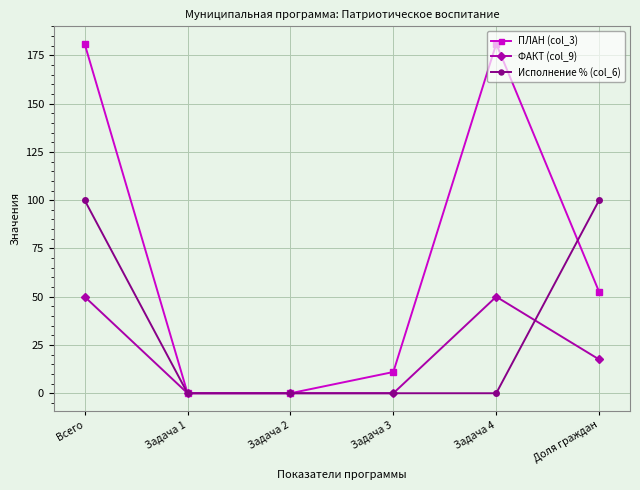

Which series has the largest total across all categories?

ПЛАН (col_3)